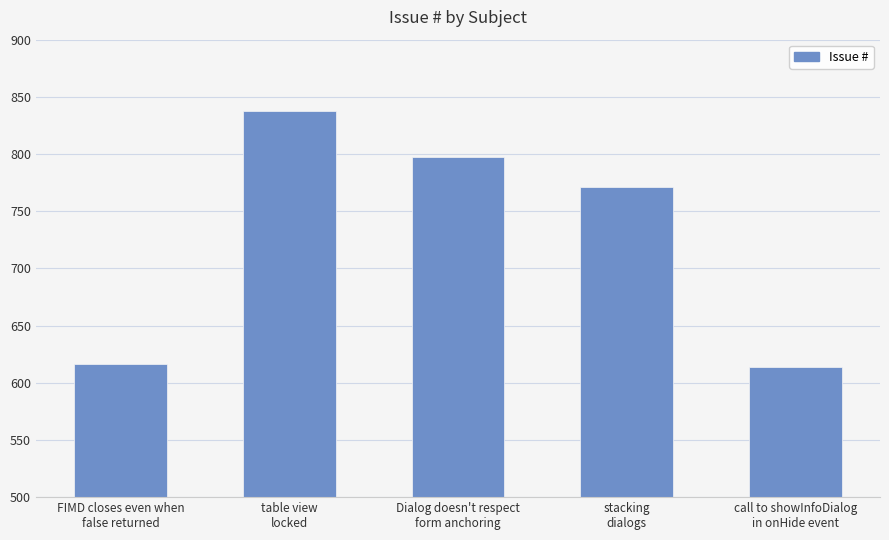

What is the minimum value shown in the chart?

614